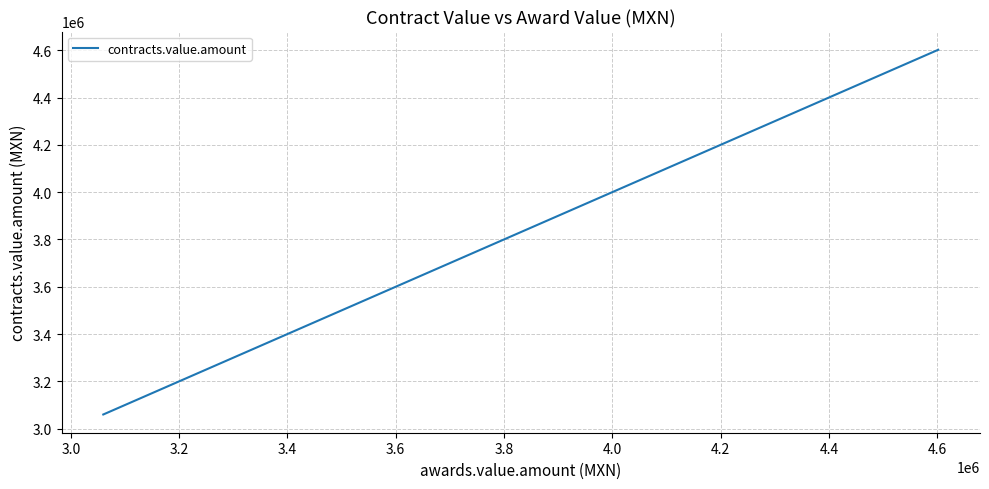

What is the maximum value shown in the chart?

4601952.0